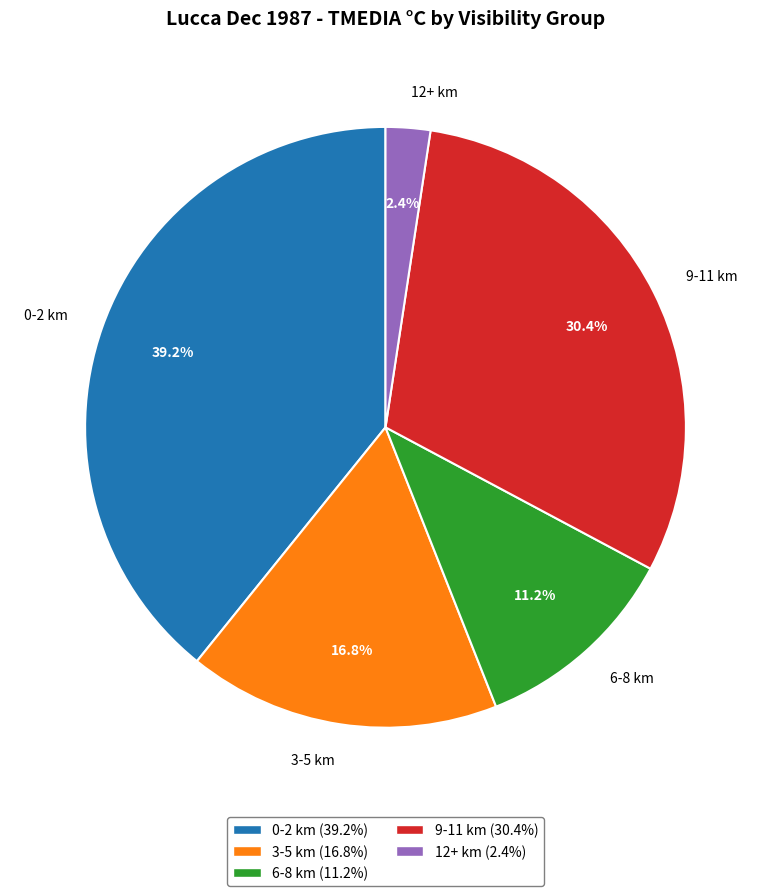

Between 0-2 km and 3-5 km, which is larger?

0-2 km